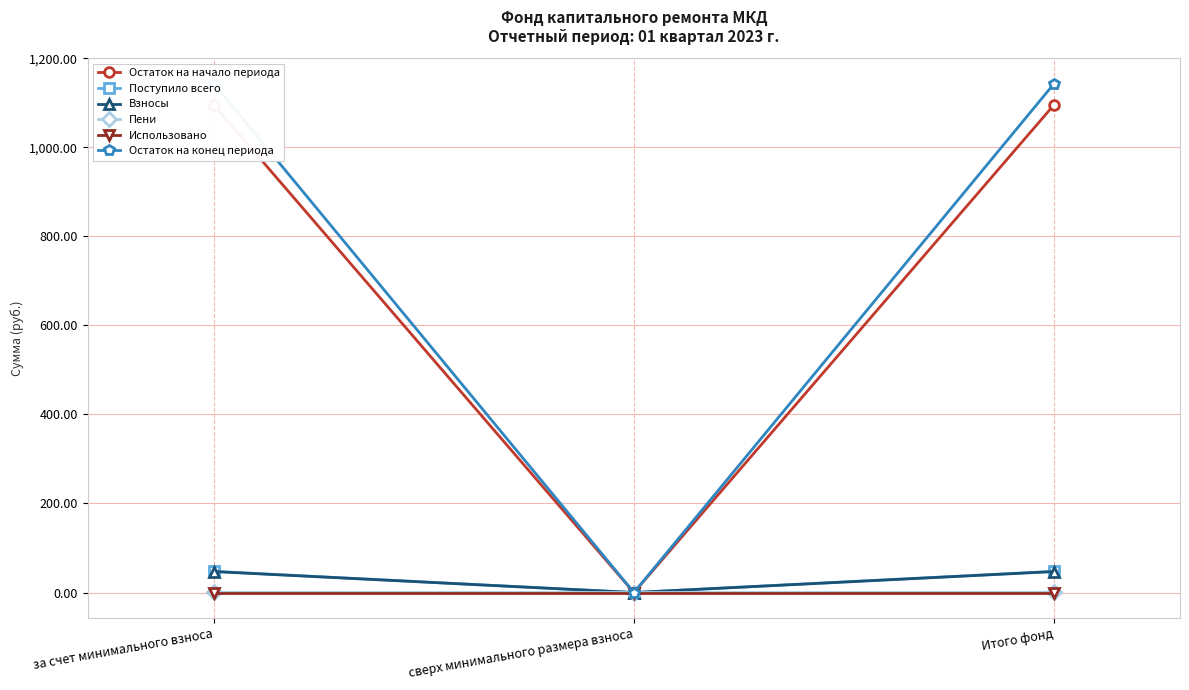

At which label does Взносы first exceed 47?

за счет минимального взноса